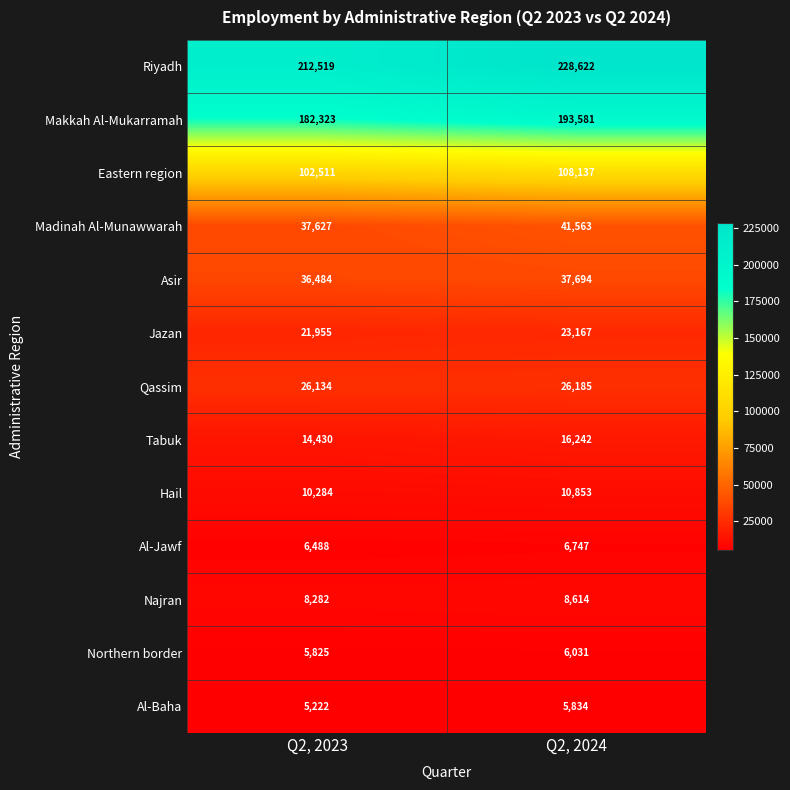

Which series has the largest total across all categories?

Riyadh